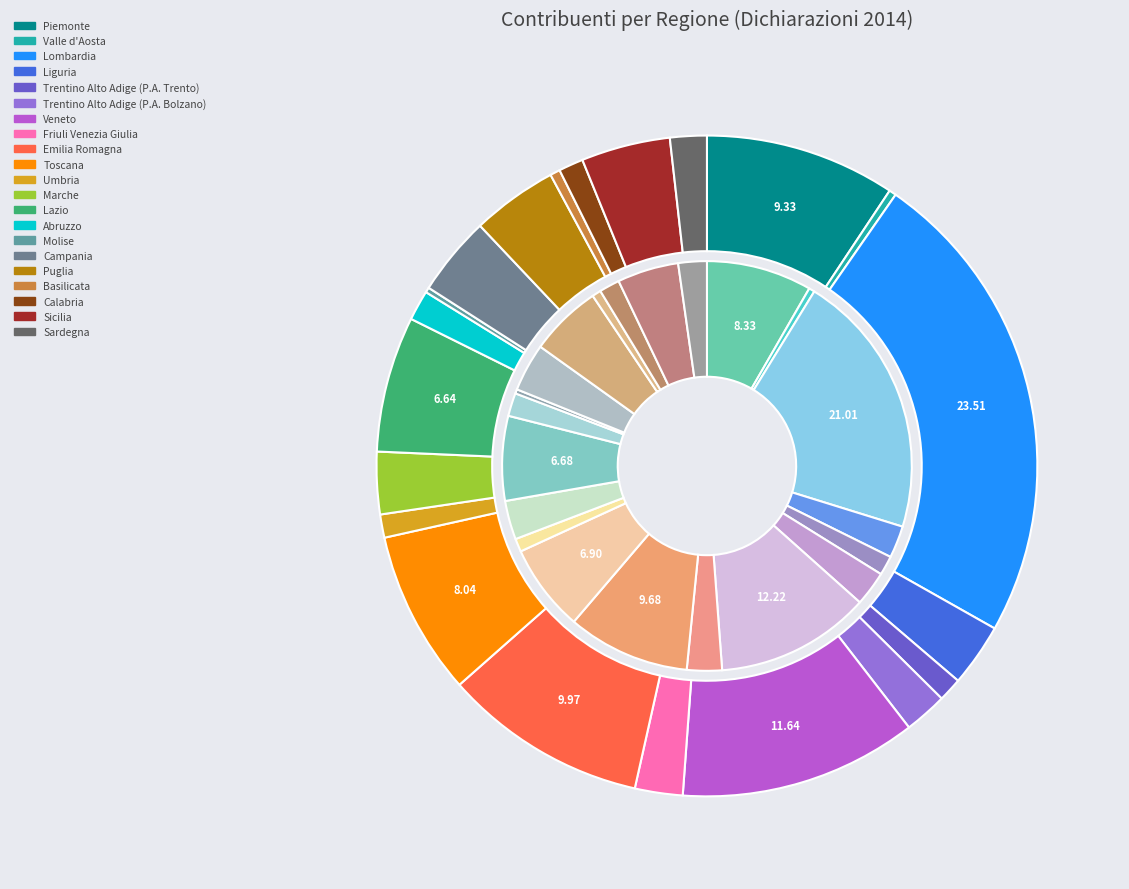

To the nearest percent, what is the combined percentage of Campania and Trentino Alto Adige (P.A. Trento)?

5%